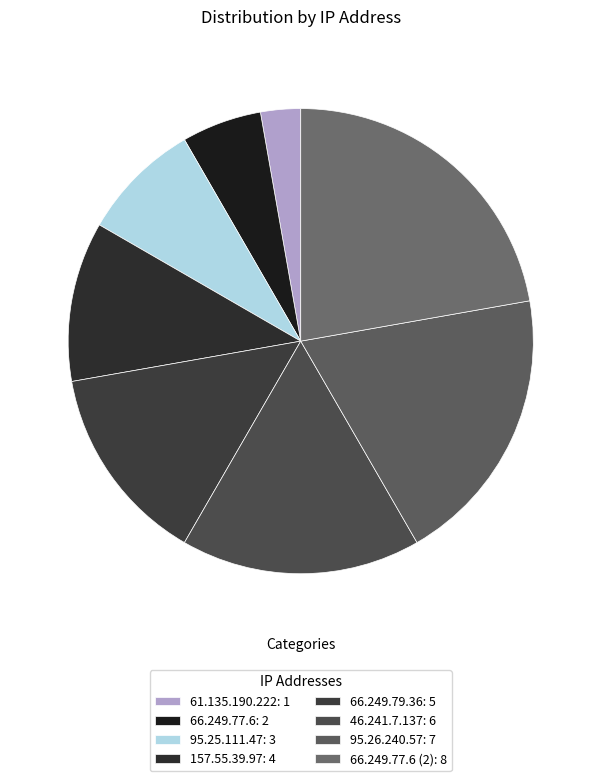

Does any single category account for the majority?

No